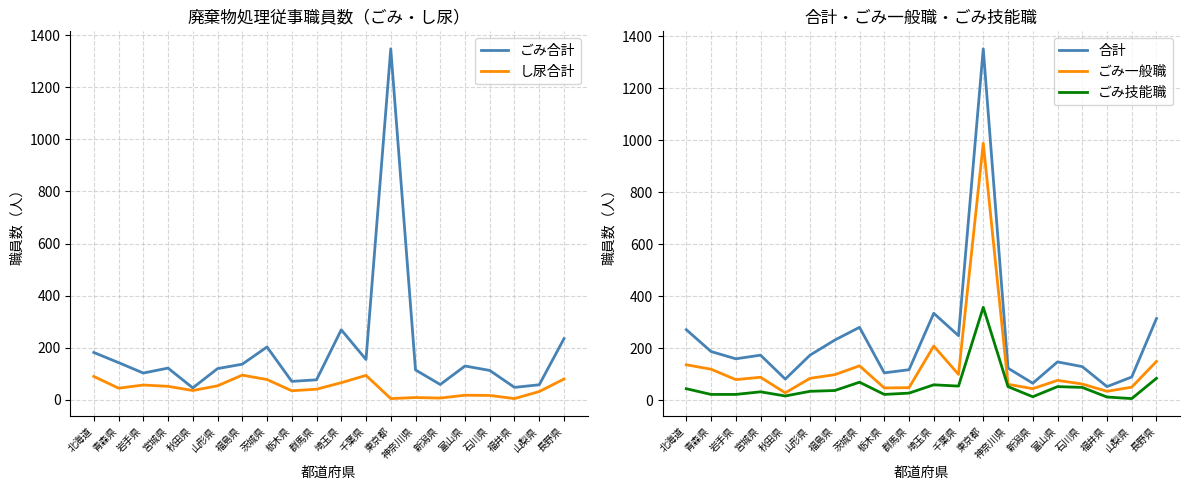

True or false: 合計 has a value of 21 at 新潟県.

False